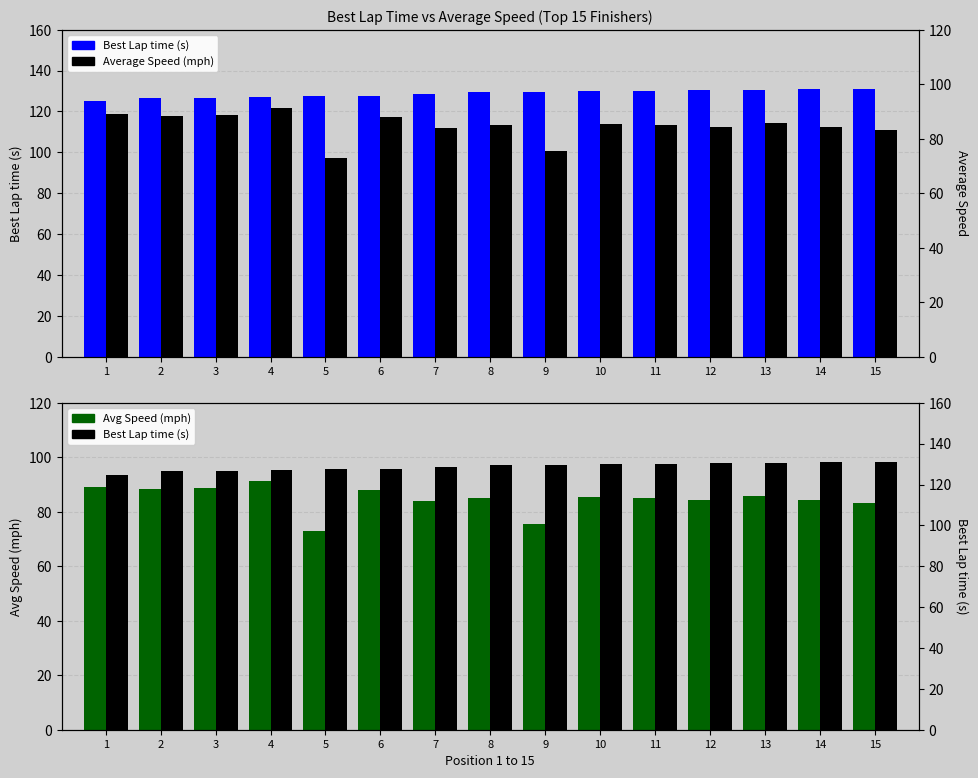

Reading left to right, transcribe all the data shown in this chart.

Best Lap time (s): 1=124.9	2=126.4	3=126.6	4=127.0	5=127.4	6=127.7	7=128.5	8=129.4	9=129.5	10=130.0	11=130.2	12=130.6	13=130.7	14=130.9	15=131.1
Avg Speed (mph): 1=89.1	2=88.4	3=88.8	4=91.1	5=73.1	6=88.1	7=83.8	8=85.1	9=75.4	10=85.3	11=84.9	12=84.5	13=85.7	14=84.3	15=83.1
Average Speed (mph): 1=89.1	2=88.4	3=88.8	4=91.1	5=73.1	6=88.1	7=83.8	8=85.1	9=75.4	10=85.3	11=84.9	12=84.5	13=85.7	14=84.3	15=83.1